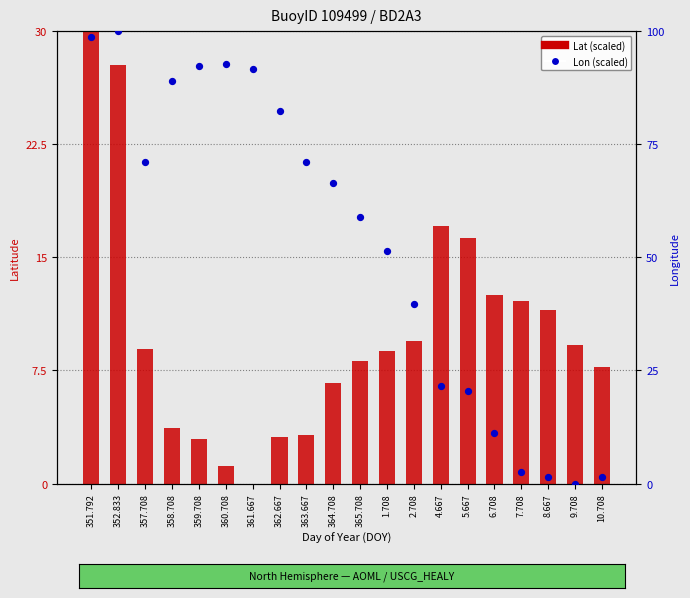

Is the value of Lon (scaled) at 10.708 greater than the value of Lat (scaled) at 8.667?

No